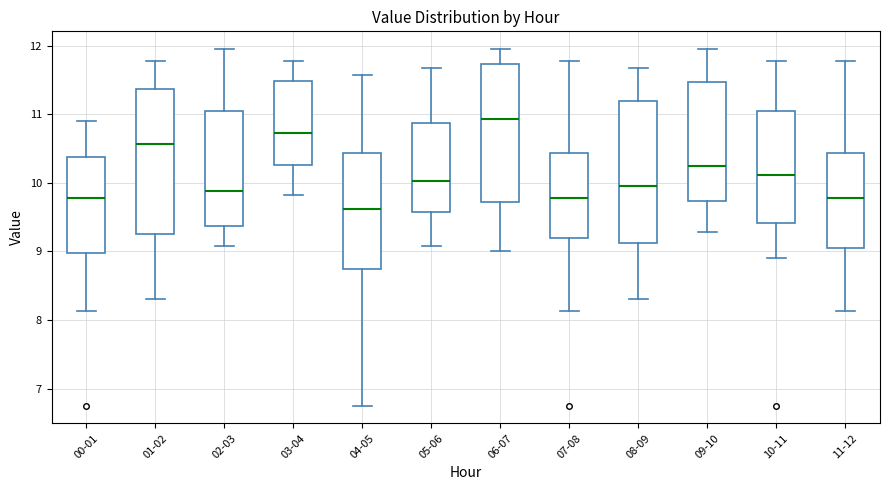

Reading left to right, transcribe this box plot: for each box, give where its median line is, the range the box spans, and where its two whiskers end, as read against the y-axis. The values are not printed on the chart, so give them approximately, as read against the axis.

00-01: median 9.8, box 9.0 to 10.4, whiskers 8.1 to 10.9
01-02: median 10.6, box 9.3 to 11.4, whiskers 8.3 to 11.8
02-03: median 9.9, box 9.4 to 11.0, whiskers 9.1 to 12.0
03-04: median 10.7, box 10.3 to 11.5, whiskers 9.8 to 11.8
04-05: median 9.6, box 8.8 to 10.4, whiskers 6.8 to 11.6
05-06: median 10.0, box 9.6 to 10.9, whiskers 9.1 to 11.7
06-07: median 10.9, box 9.7 to 11.7, whiskers 9.0 to 12.0
07-08: median 9.8, box 9.2 to 10.4, whiskers 8.1 to 11.8
08-09: median 10.0, box 9.1 to 11.2, whiskers 8.3 to 11.7
09-10: median 10.2, box 9.7 to 11.5, whiskers 9.3 to 12.0
10-11: median 10.1, box 9.4 to 11.1, whiskers 8.9 to 11.8
11-12: median 9.8, box 9.0 to 10.4, whiskers 8.1 to 11.8